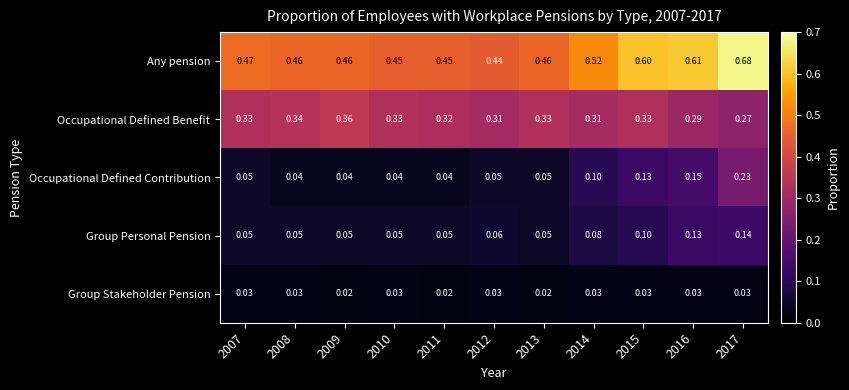

Which series has the largest total across all categories?

Any pension